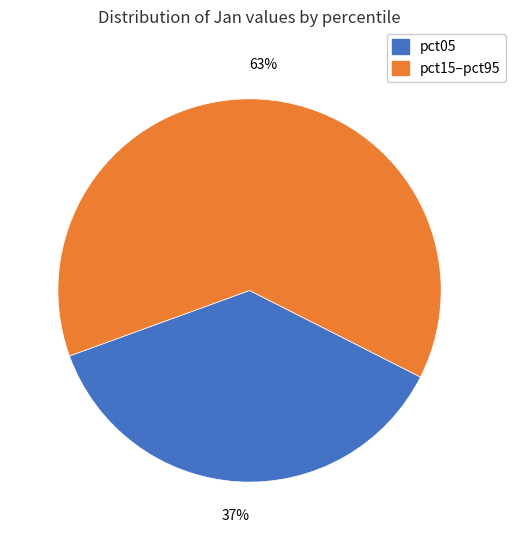

To the nearest percent, what portion does pct15–pct95 represent?

63%